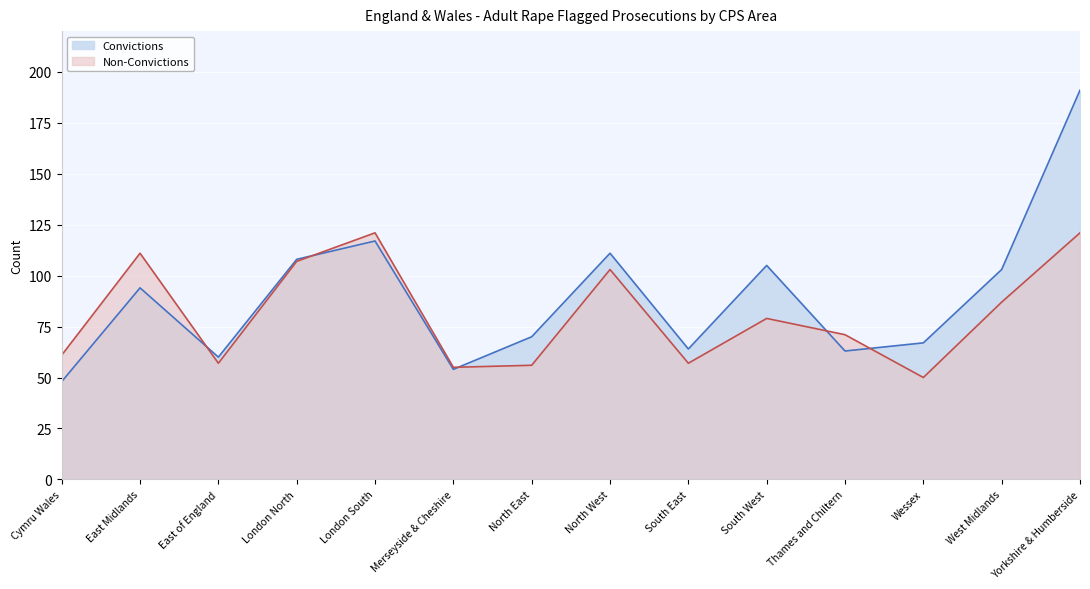

The Convictions series shows 143 at South West. True or false?

False